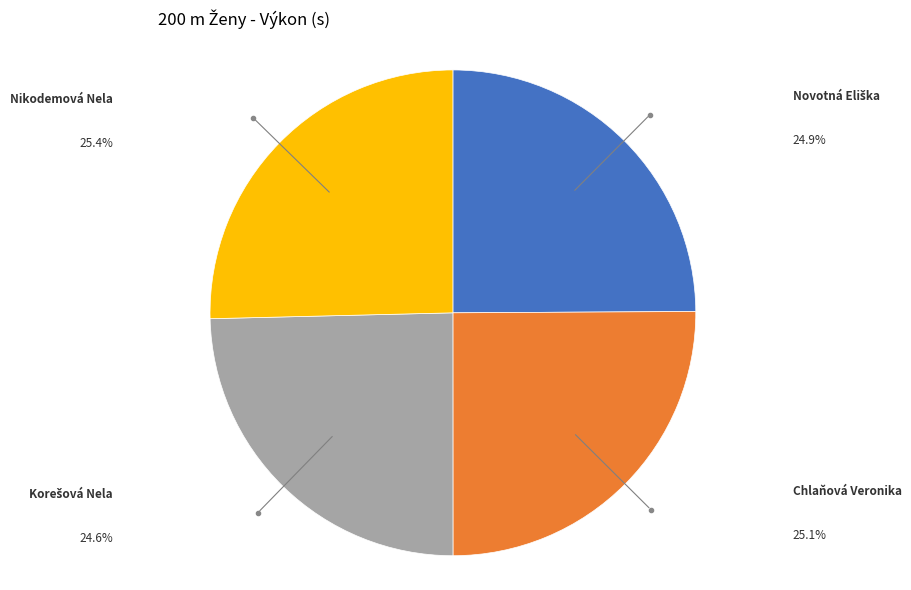

Does any single category account for the majority?

No